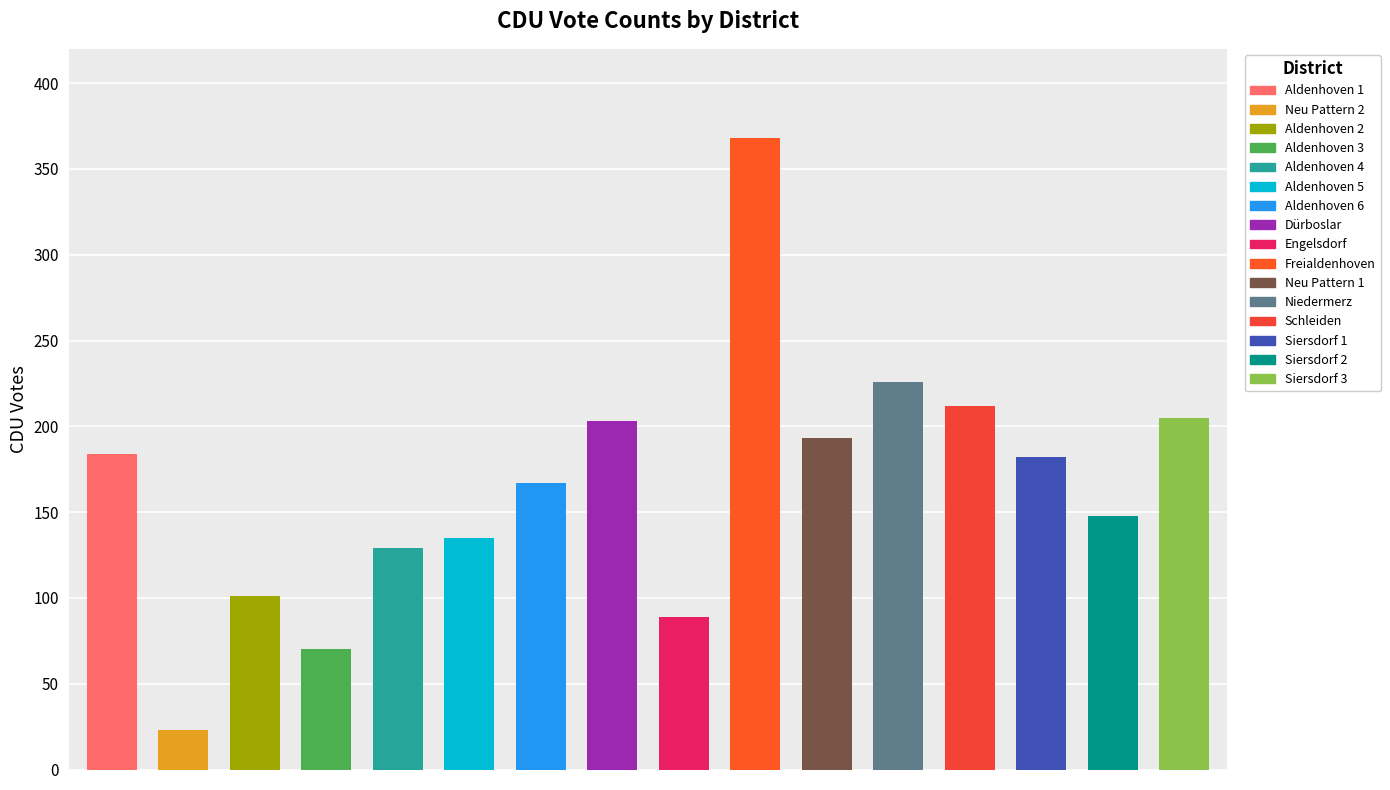

What is the sum of all values?

2635